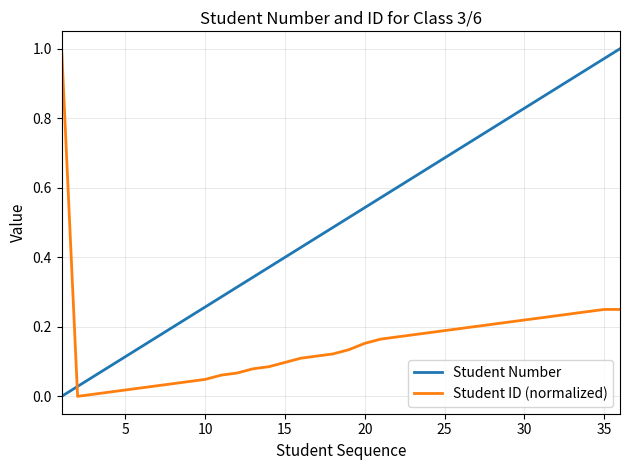

After their last crossing, which series has the higher values: Student Number or Student ID (normalized)?

Student Number